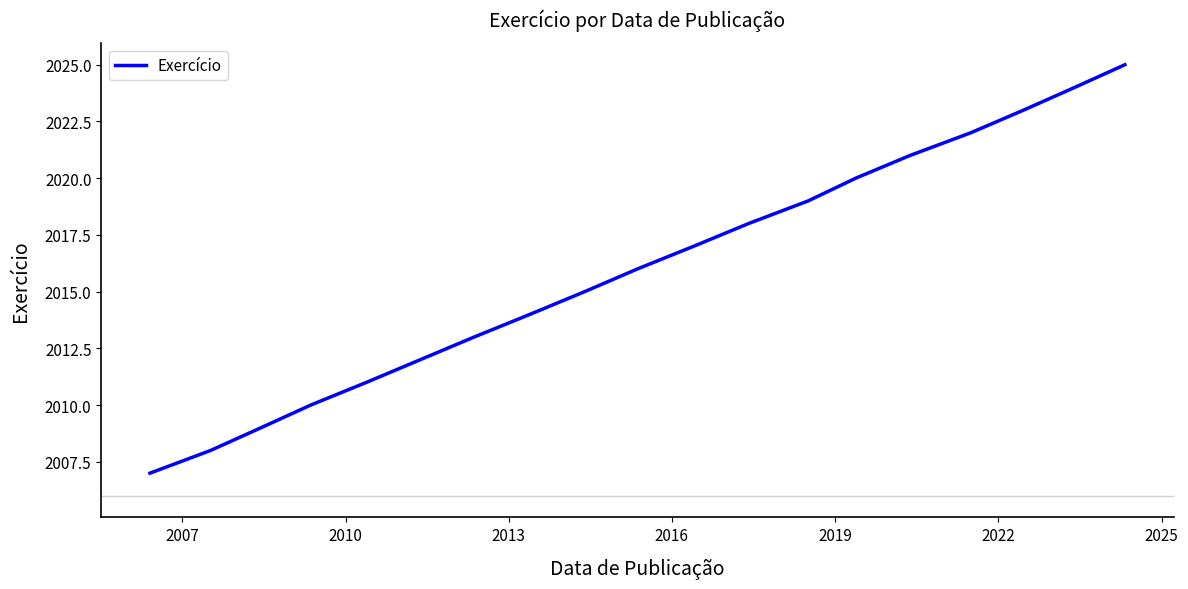

What is the difference between the maximum and minimum values?

18